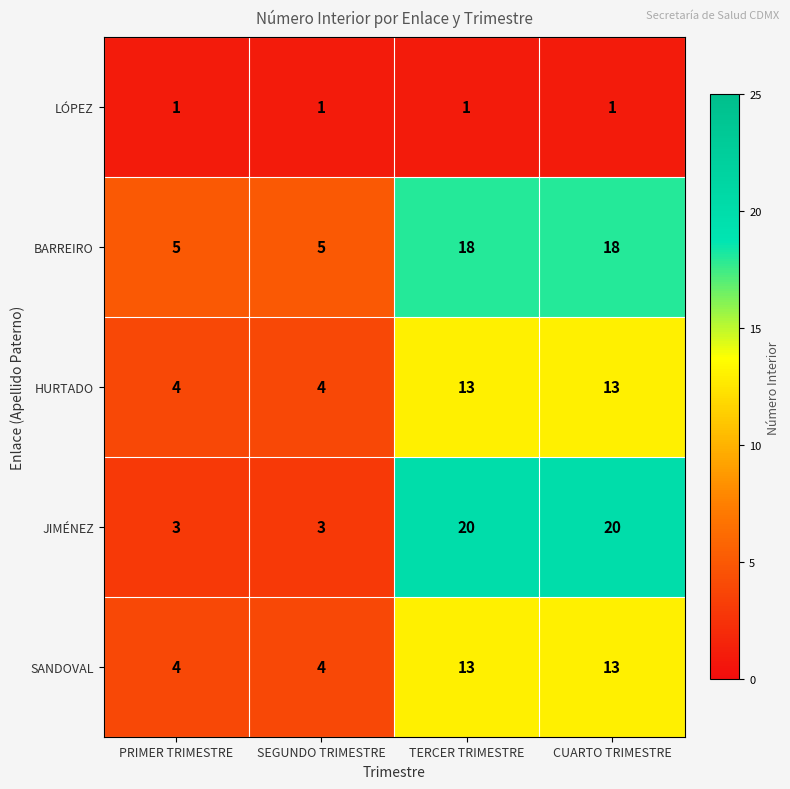

What is the difference between the second highest and minimum values in the SANDOVAL series?

9